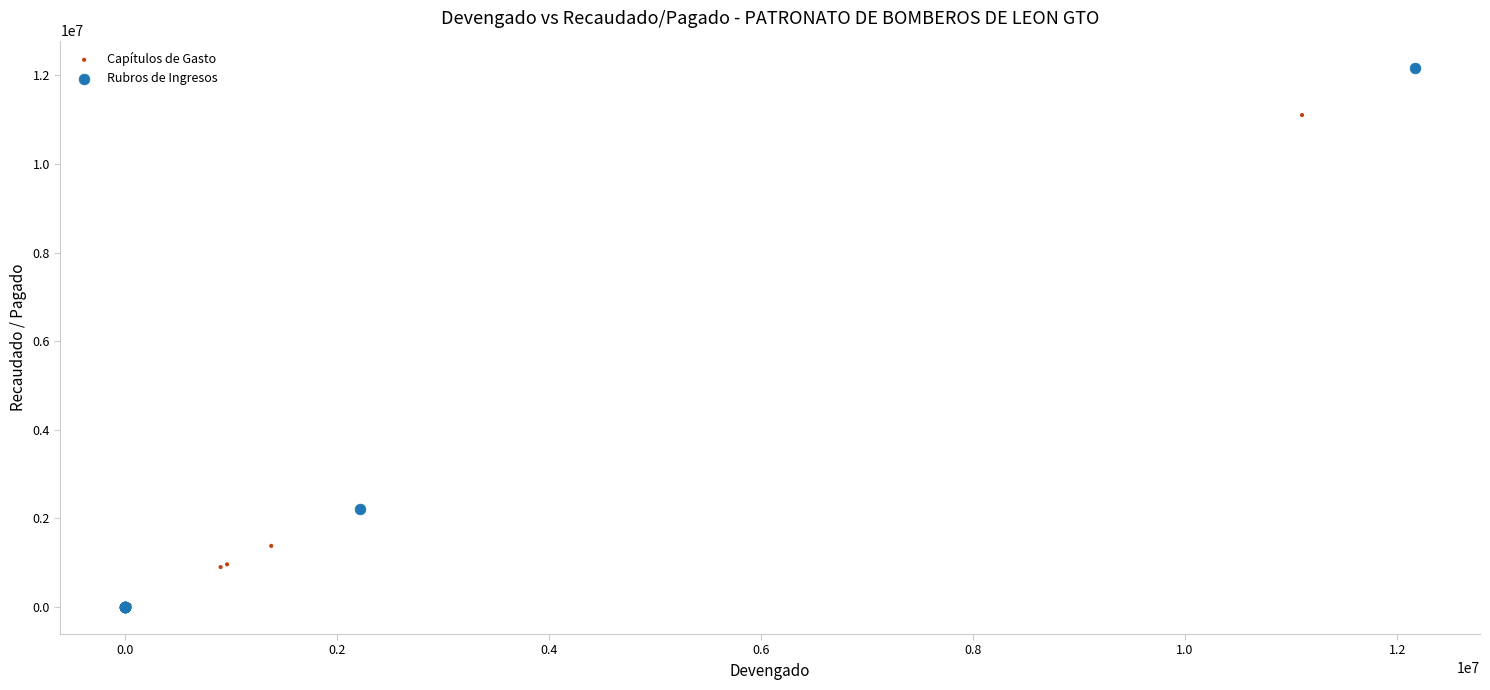

Which series reaches the maximum Y coordinate?

Rubros de Ingresos